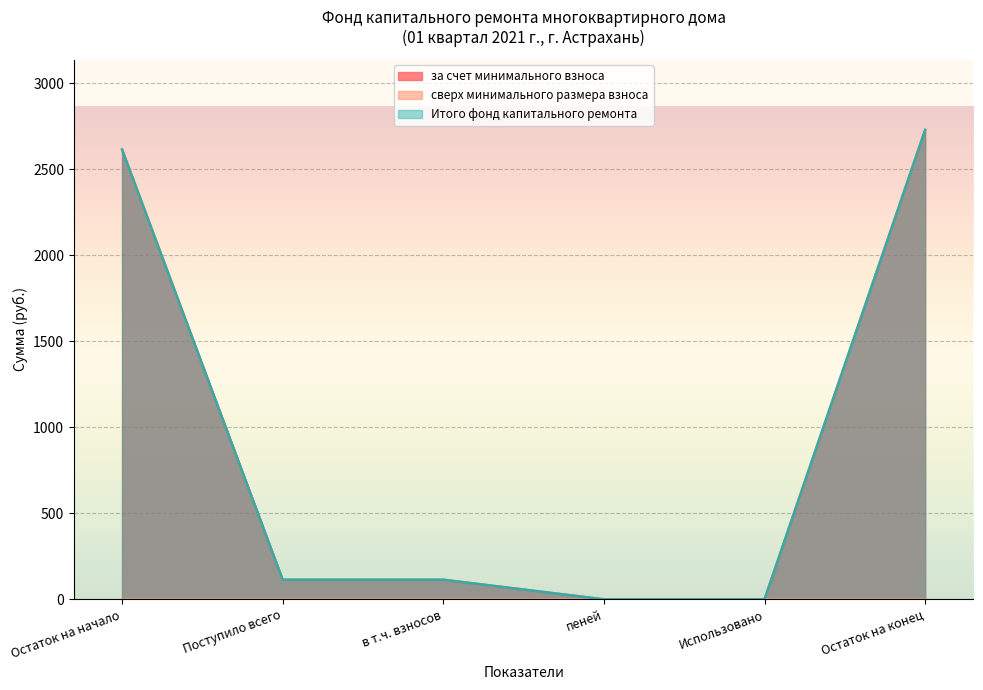

What is the difference between the maximum and minimum values in the за счет минимального взноса series?

2727.4